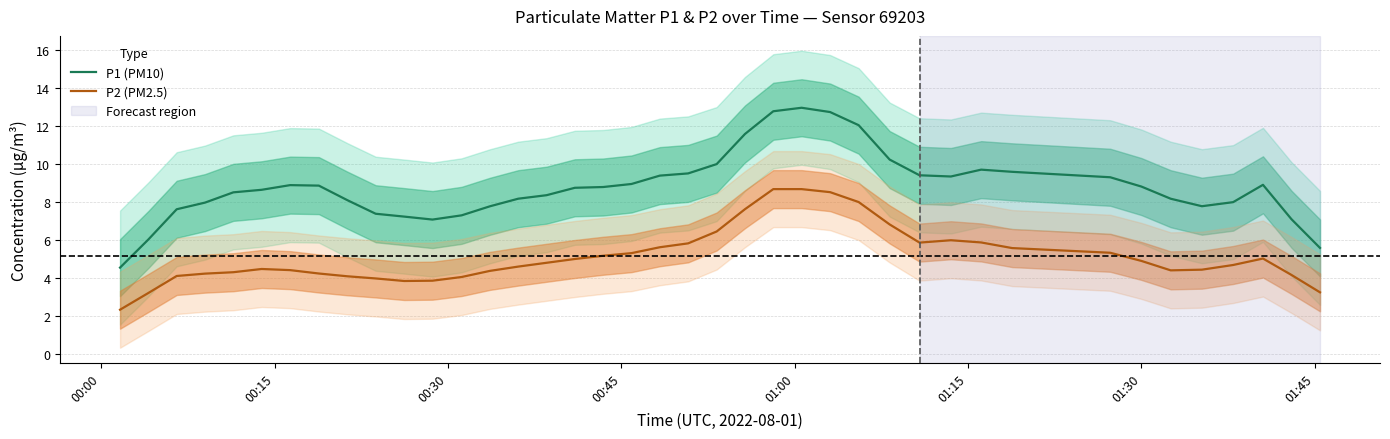

How many data points in P2 (PM2.5) are above 4?

34